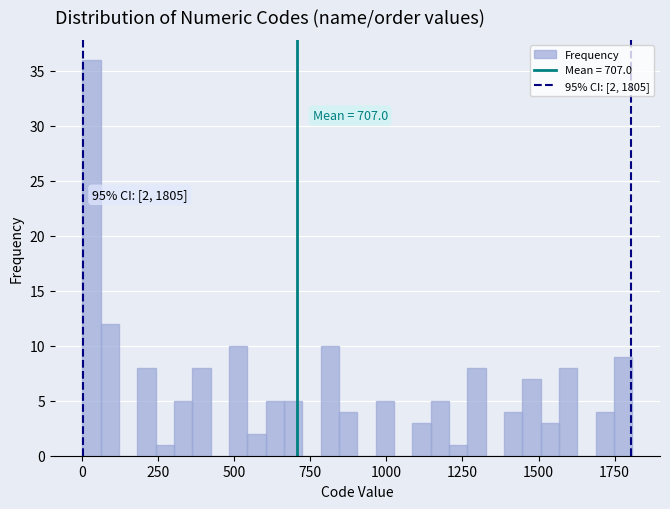

Read against the x-axis, roughly where is the centre of the tallest bar?

50